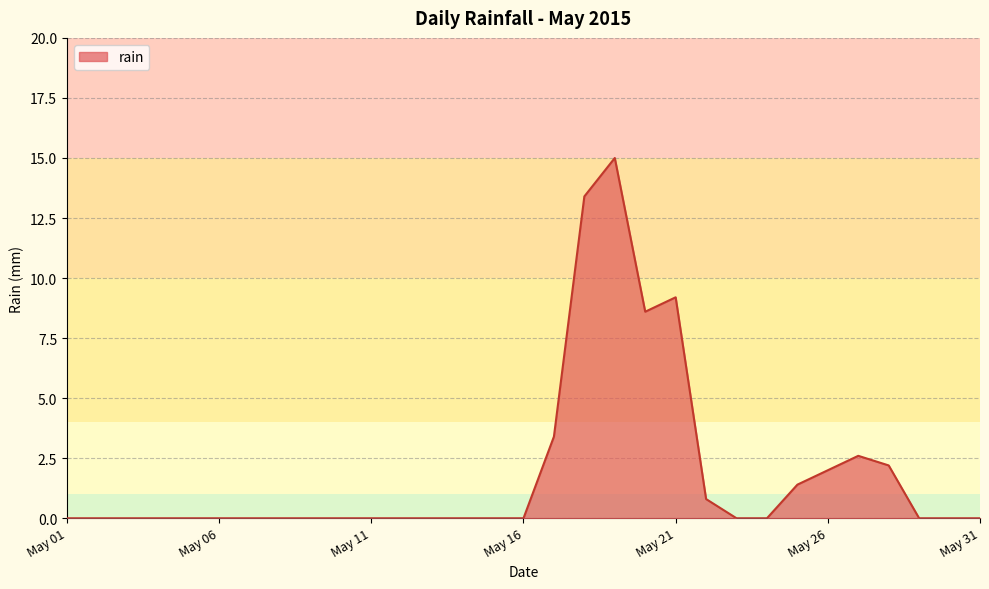

True or false: there are more than 0 points higher than both neighbors.

True